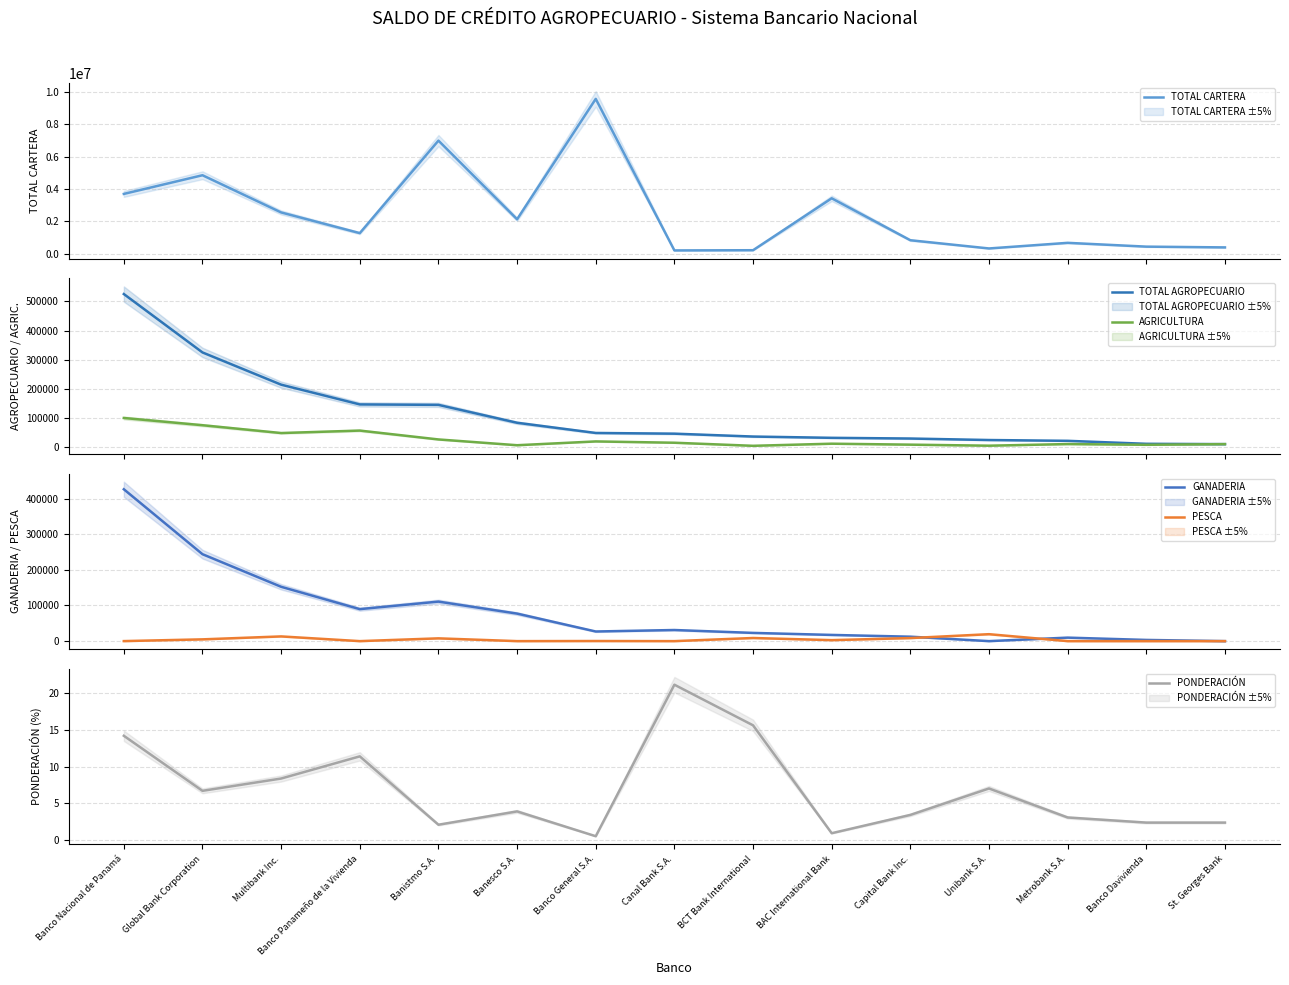

Which has a higher value, Banco Panameño de la Vivienda or Banesco S.A.?

Banesco S.A.